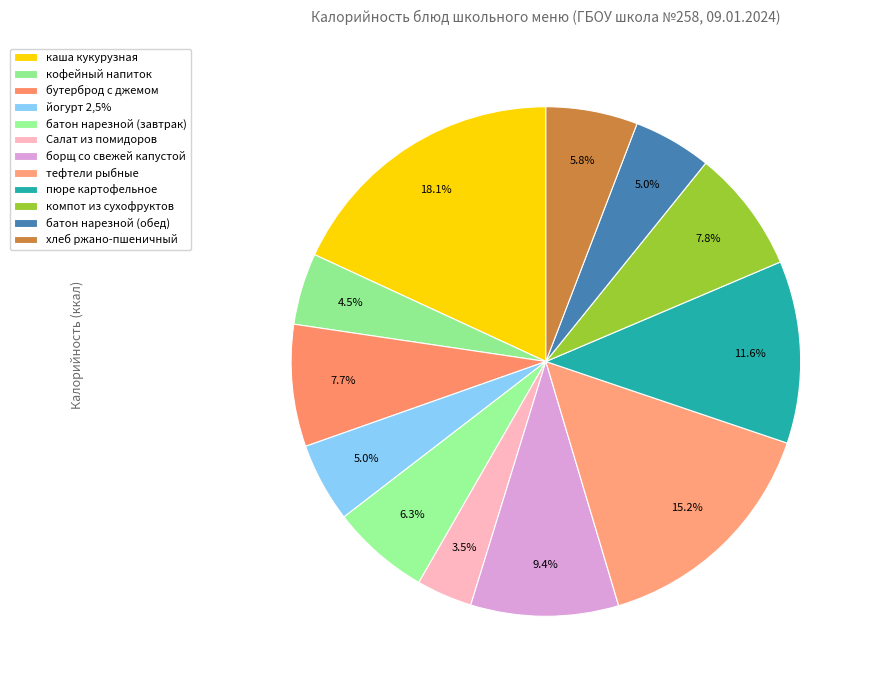

Count the number of slices in the pie.

12